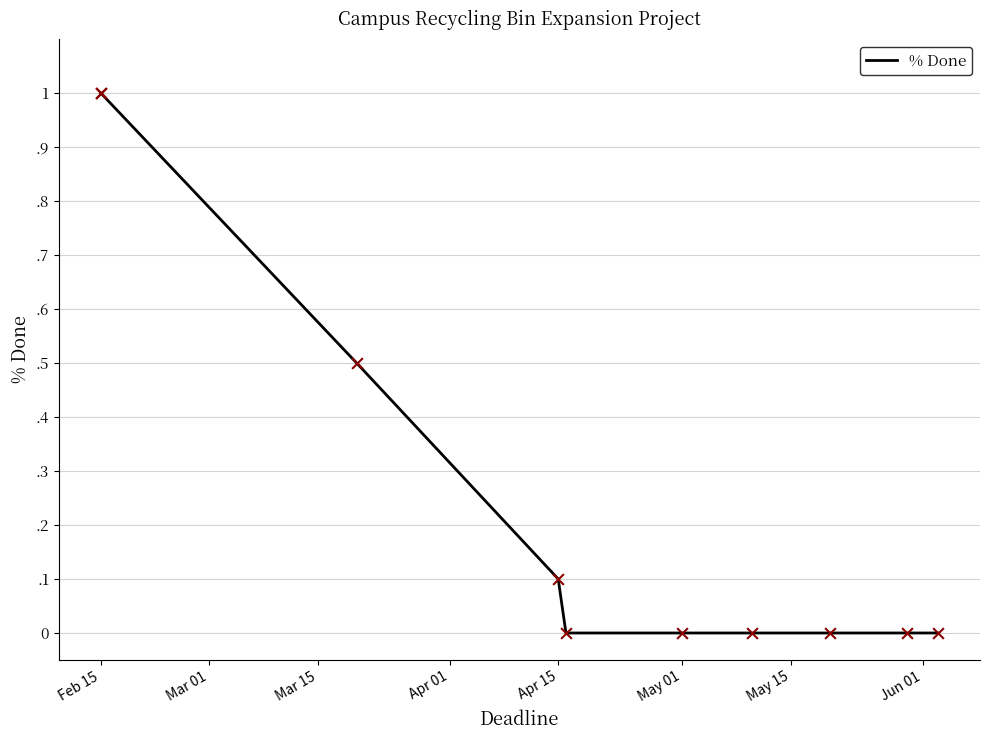

Which has a higher value, Mar 01 or Apr 15?

Mar 01